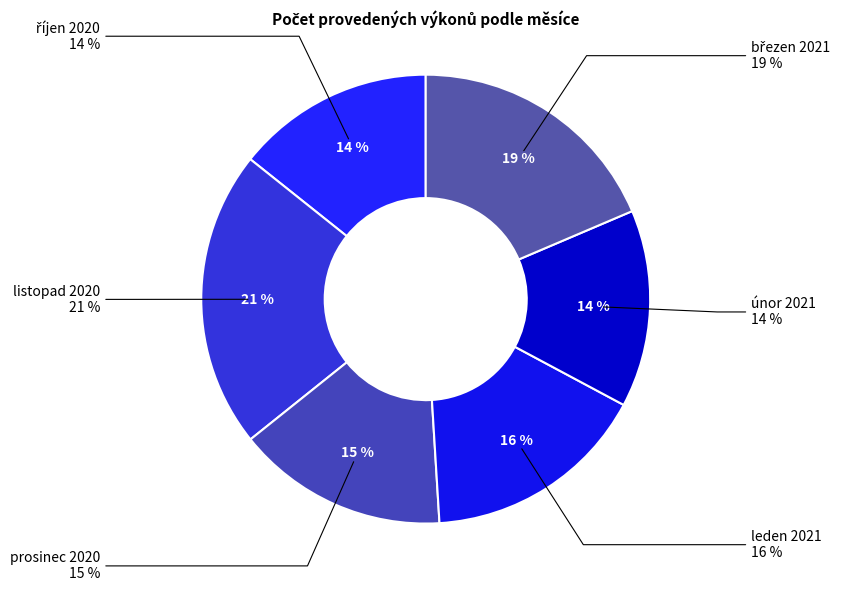

Rank the categories by value from lowest to highest.

únor 2021, říjen 2020, prosinec 2020, leden 2021, březen 2021, listopad 2020